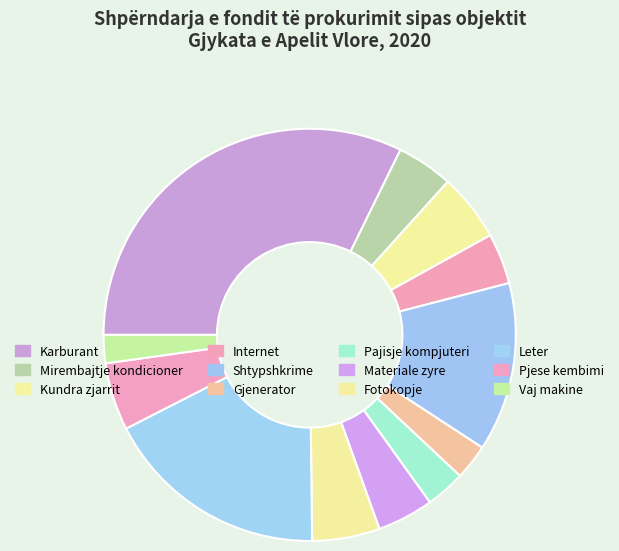

Is there a majority slice in this chart?

No